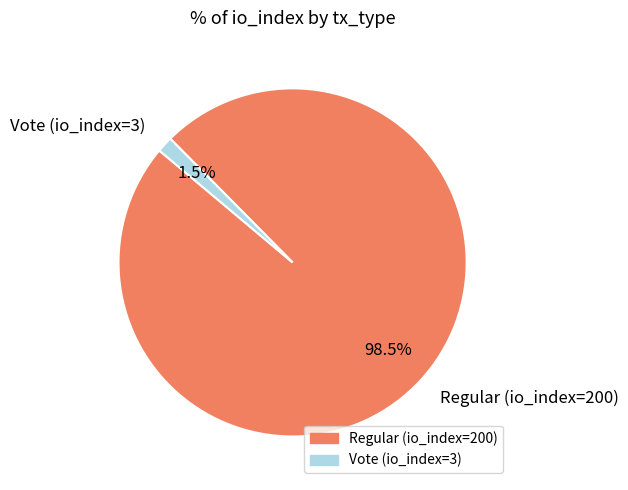

Count the number of slices in the pie.

2